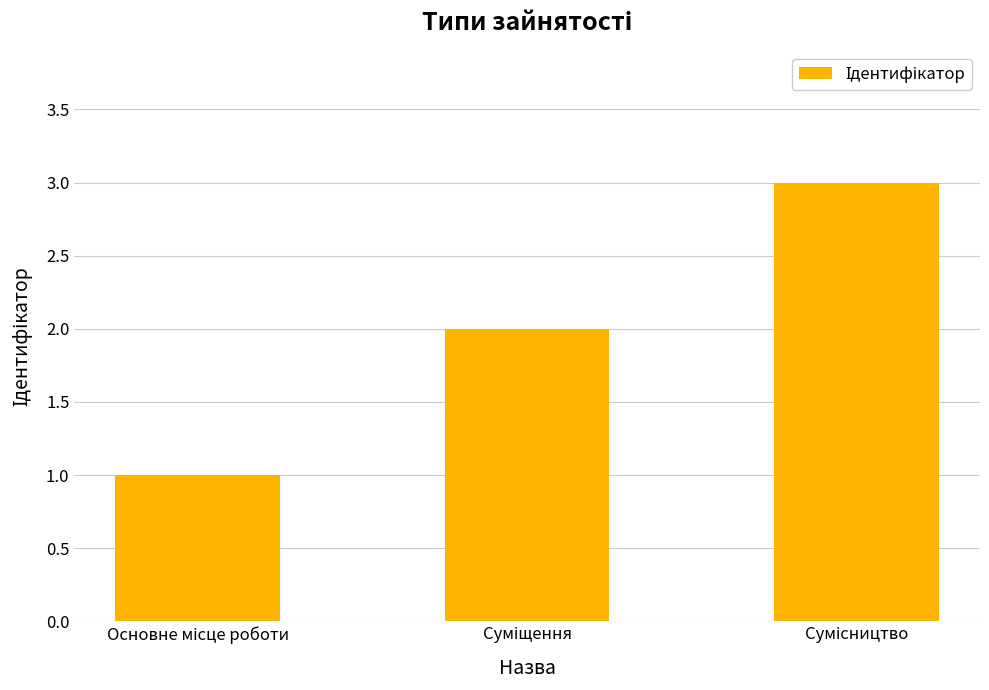

What is the greatest value displayed?

3